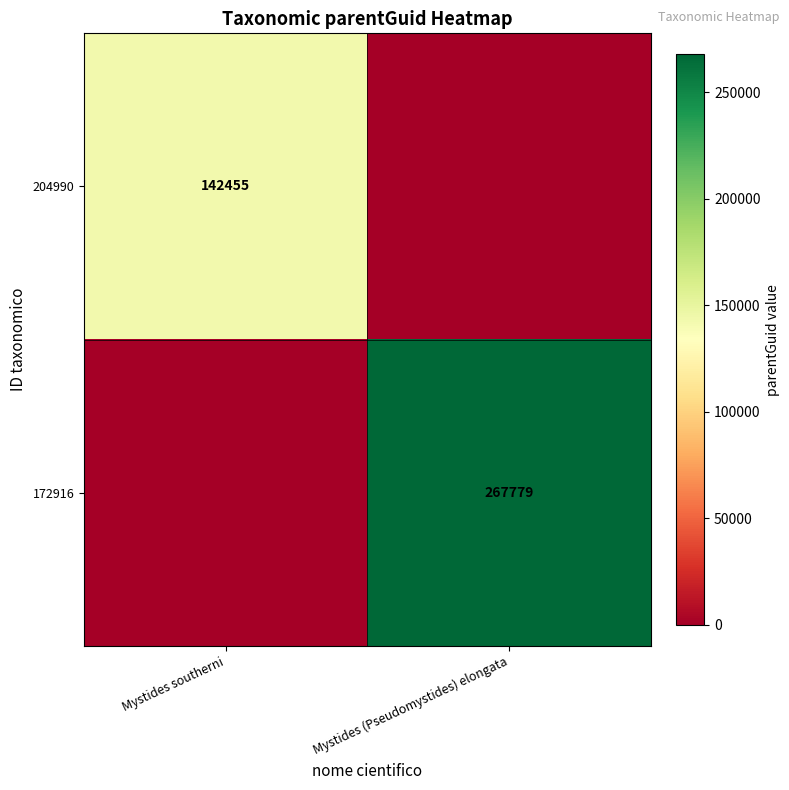

Is it true that 204990 equals 142455 at Mystides southerni?

True